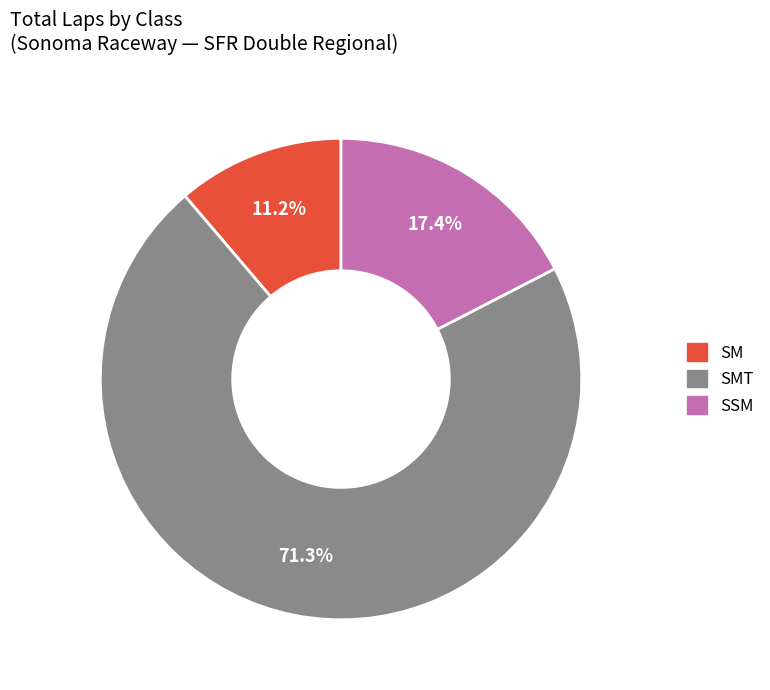

Does any single category account for the majority?

Yes